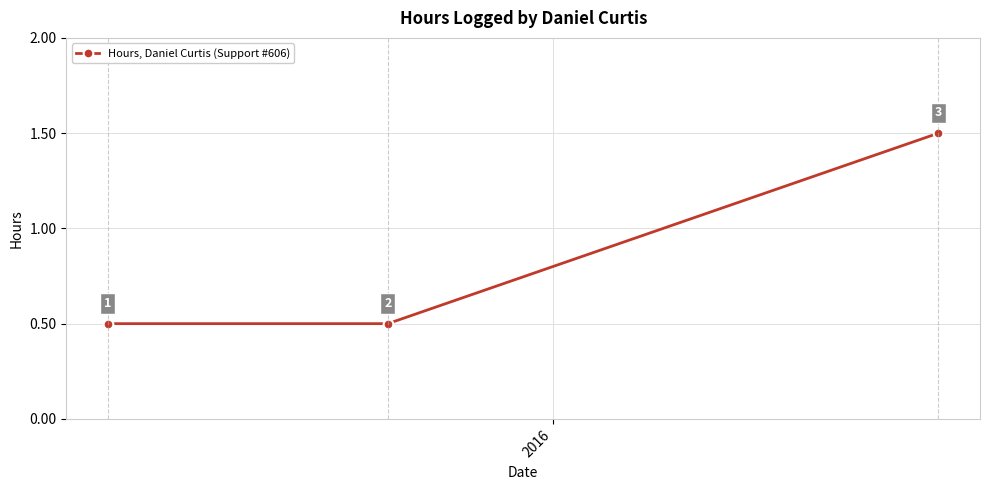

How many data points does each series have?

3